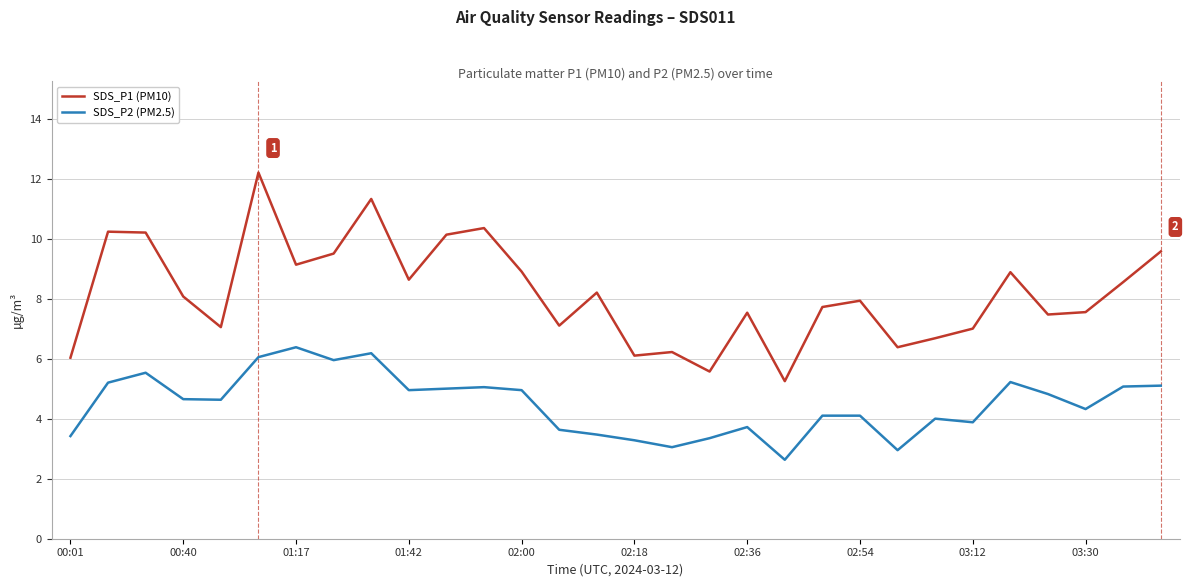

True or false: SDS_P2 (PM2.5) and SDS_P1 (PM10) cross at least once.

False